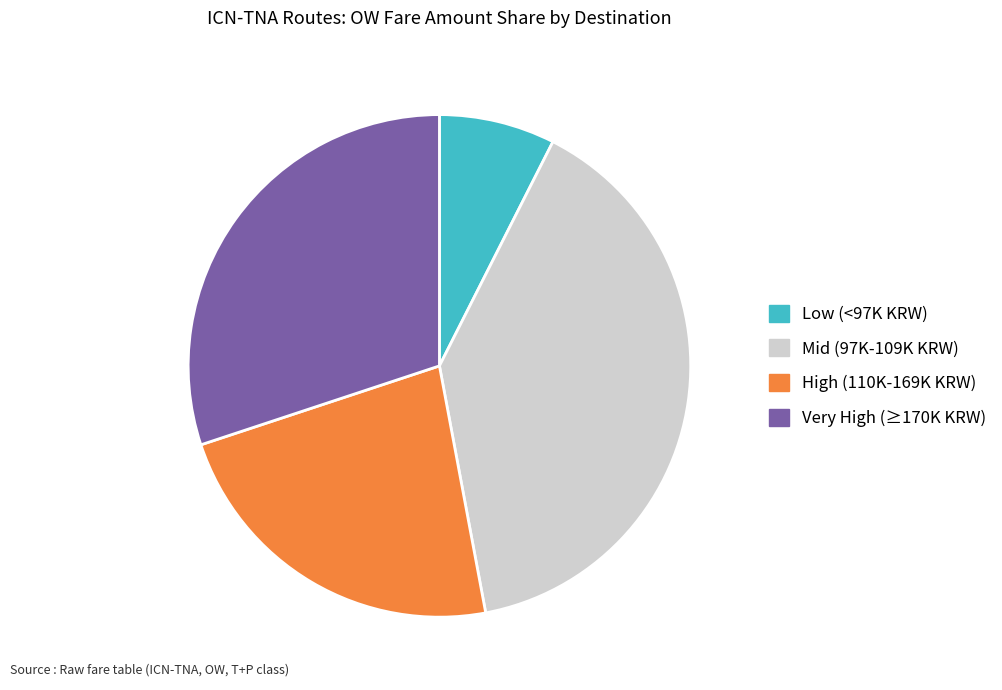

The Mid (97K-109K KRW) slice represents 40% of the pie. True or false?

True